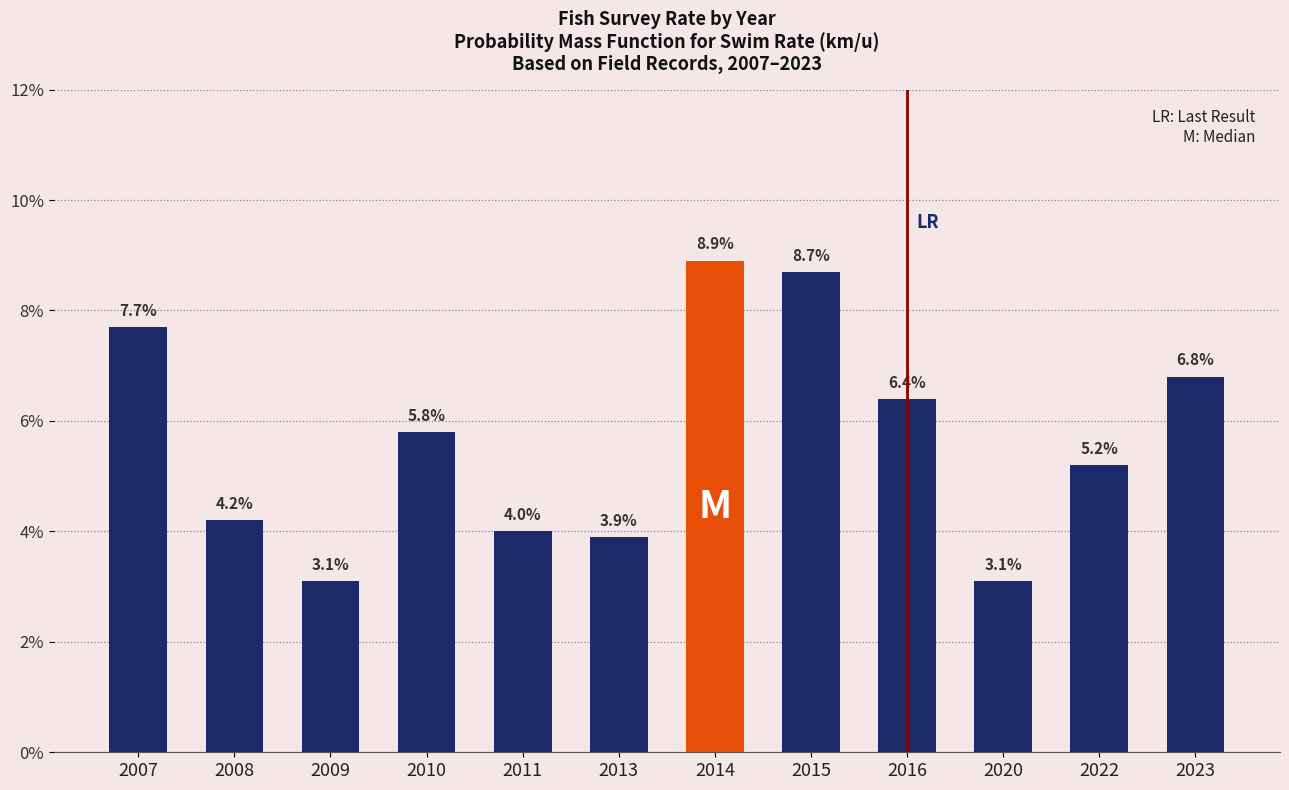

What is the smallest value displayed?

3.1